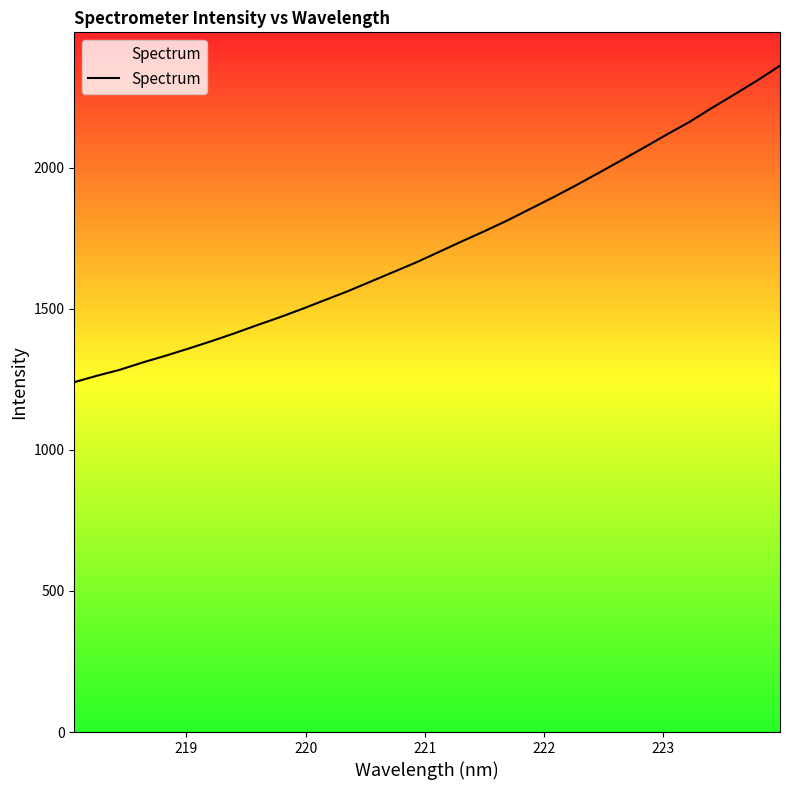

Reading left to right, extract all data points from this chart.

1240.0	1262.8	1284.0	1309.7	1333.5	1358.7	1384.8	1412.3	1441.3	1469.5	1499.5	1530.9	1562.1	1596.1	1630.1	1664.0	1701.2	1738.4	1774.7	1812.5	1853.3	1893.9	1936.3	1980.4	2025.2	2070.5	2116.7	2161.3	2211.6	2259.9	2309.1	2361.7